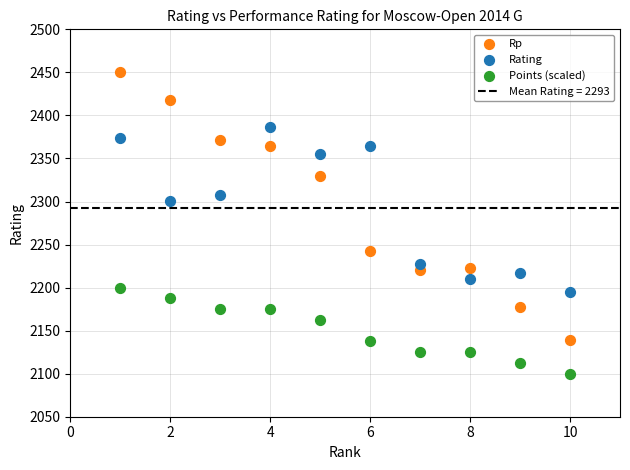

Across all data points, what is the range of Y values (max minus min)?

351.0